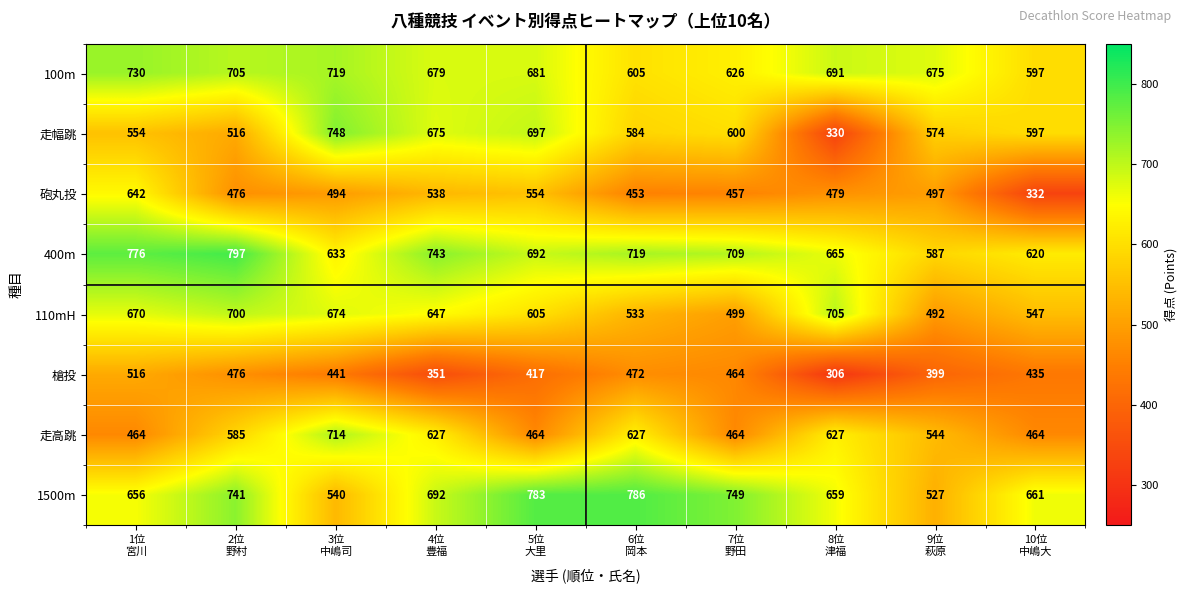

Count the number of categories in the chart.

10